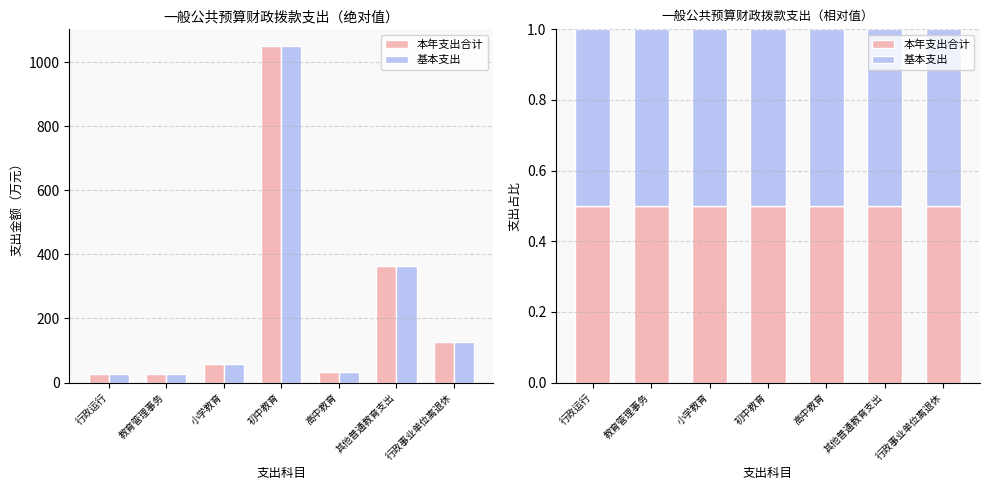

What is the label of the 7th bar from the left?

行政事业单位离退休